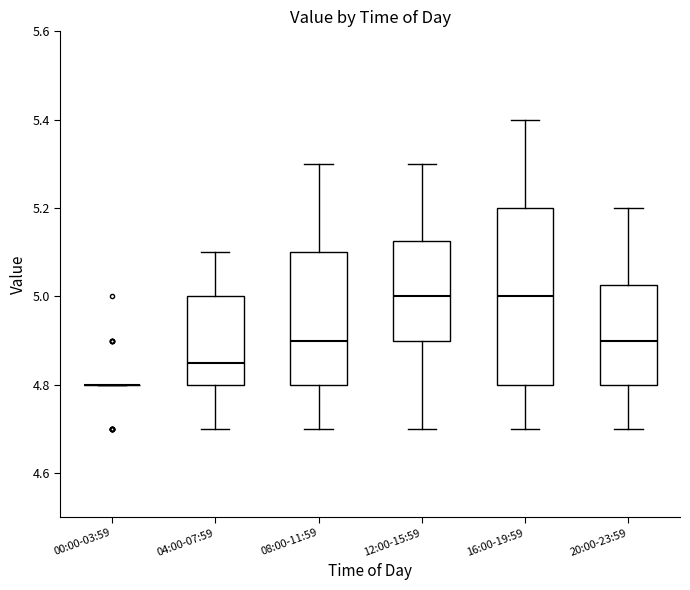

Reading left to right, transcribe this box plot: for each box, give where its median line is, the range the box spans, and where its two whiskers end, as read against the y-axis. The values are not printed on the chart, so give them approximately, as read against the axis.

00:00-03:59: box collapsed to a line at 4.80, whiskers 4.80 to 4.80
04:00-07:59: median 4.86, box 4.80 to 5.00, whiskers 4.70 to 5.10
08:00-11:59: median 4.90, box 4.80 to 5.10, whiskers 4.70 to 5.30
12:00-15:59: median 5.00, box 4.90 to 5.12, whiskers 4.70 to 5.30
16:00-19:59: median 5.00, box 4.80 to 5.20, whiskers 4.70 to 5.40
20:00-23:59: median 4.90, box 4.80 to 5.02, whiskers 4.70 to 5.20